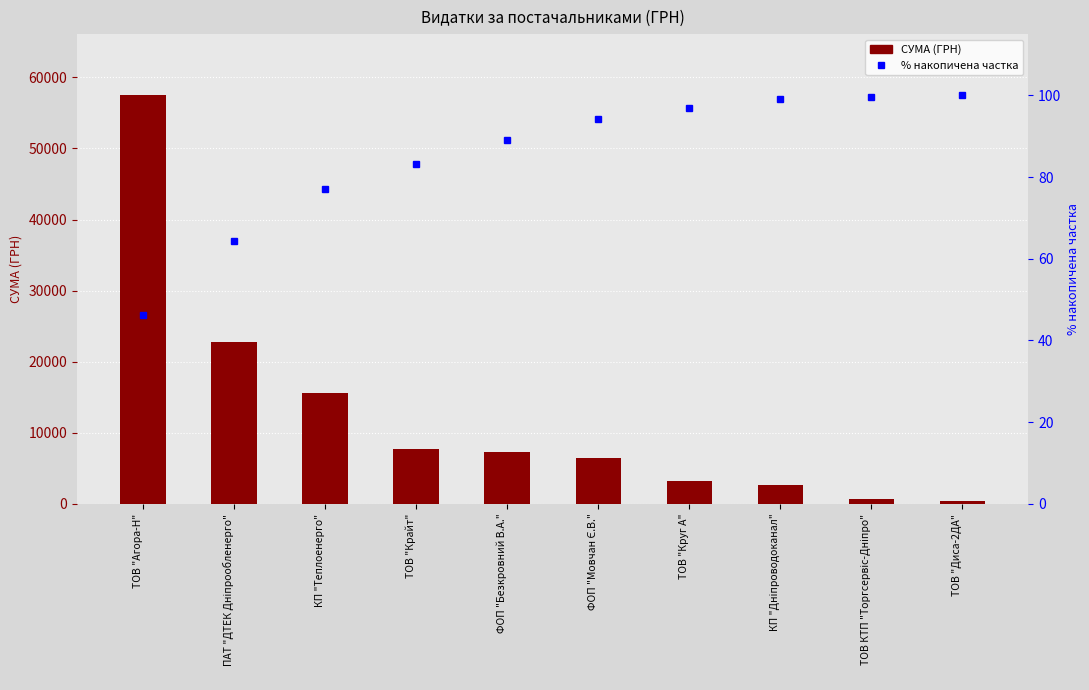

How many distinct data groups are displayed?

2